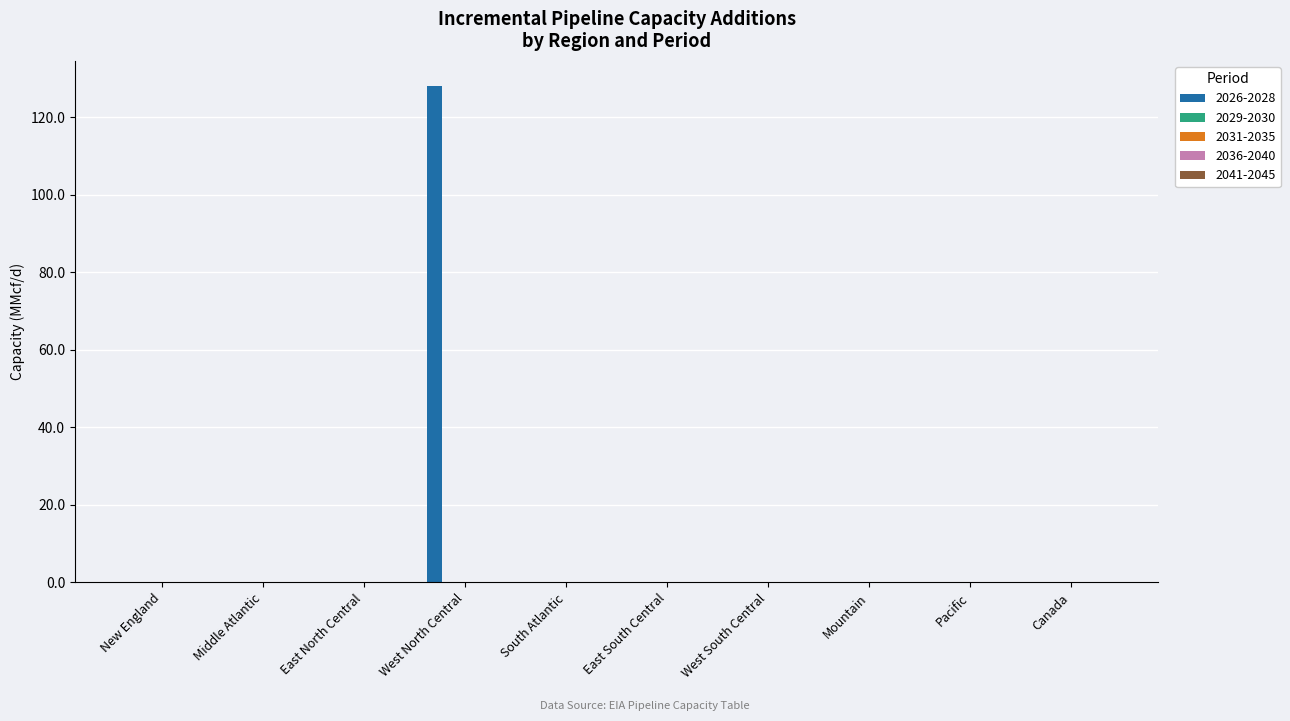

What is the greatest value displayed?

128.1